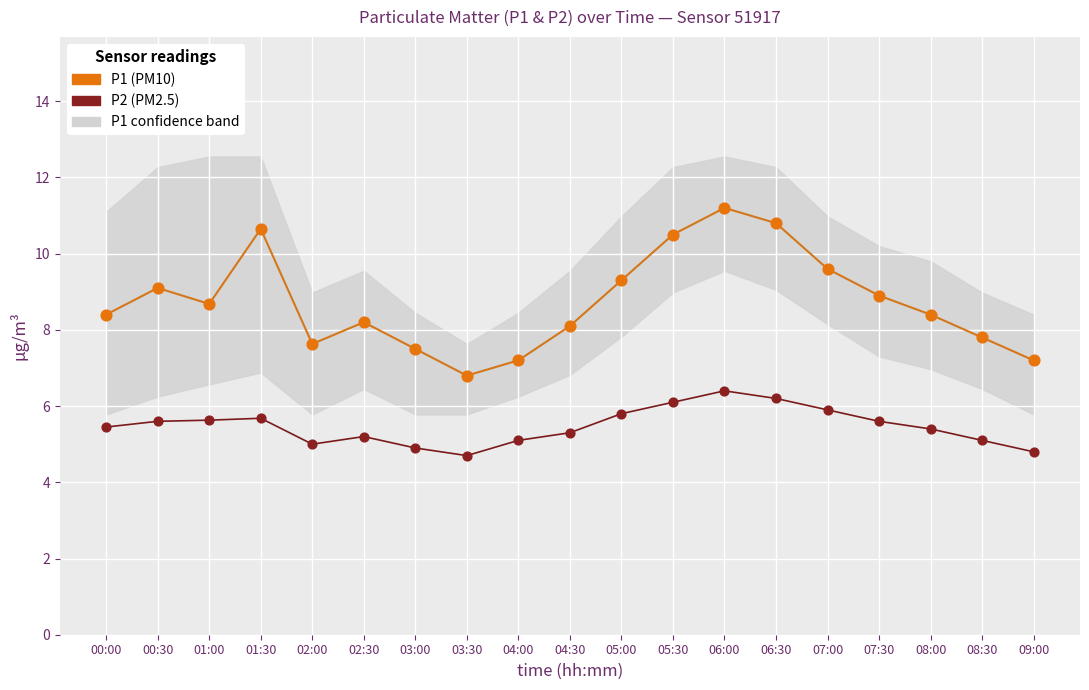

Which series reaches the maximum Y coordinate?

P1 (PM10)